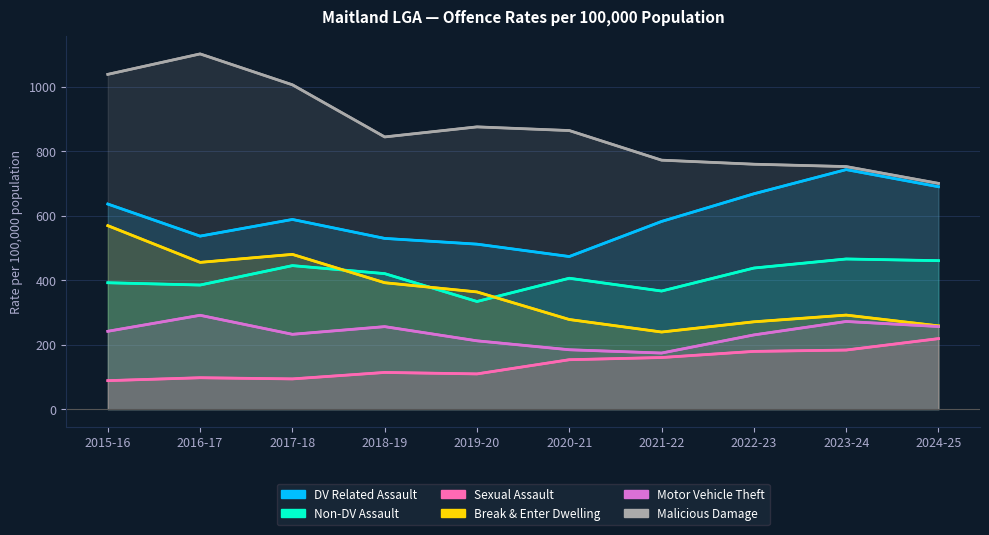

What is the label of the 9th point from the right?

2016-17